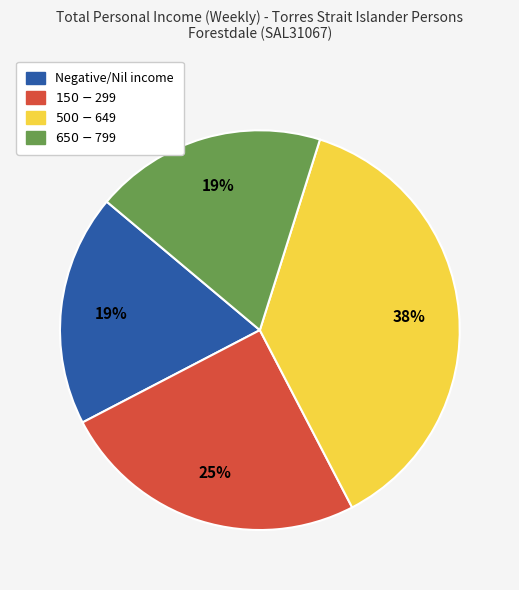

True or false: Negative/Nil income accounts for 19% of the total.

True